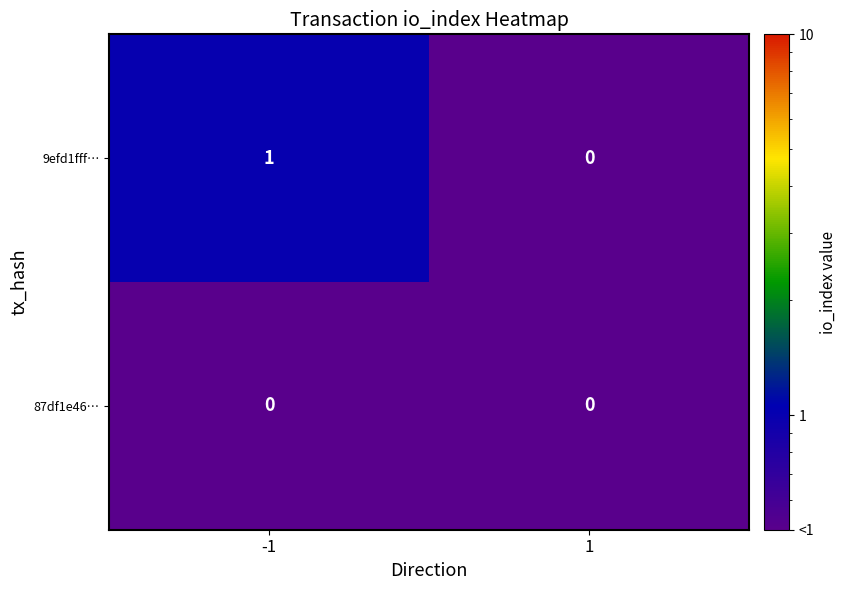

How many series are shown in this chart?

2